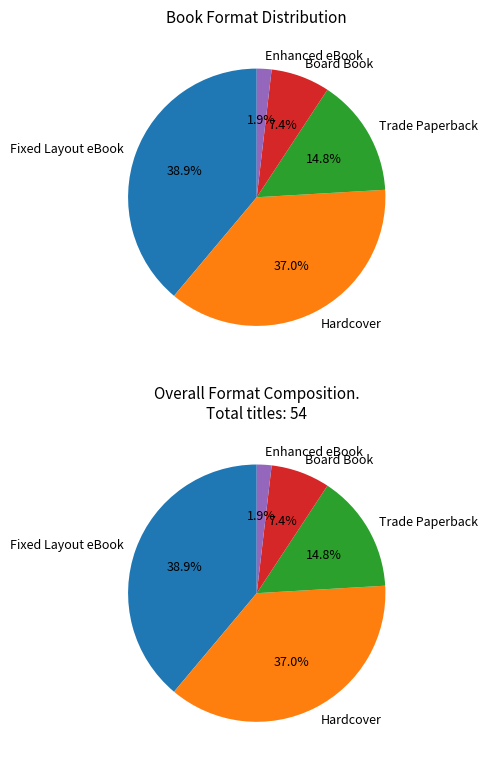

What percentage is NOT represented by Board Book?

92.6%